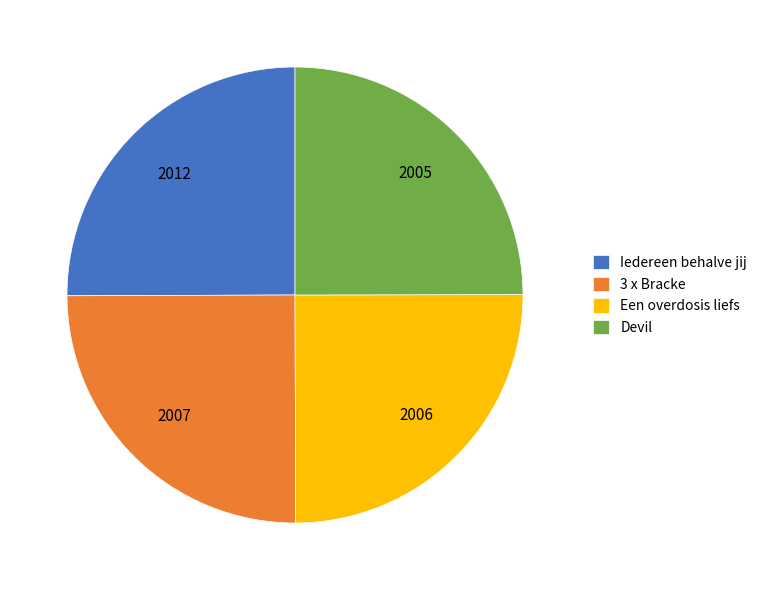

Does Een overdosis liefs account for over 50% of the chart?

No